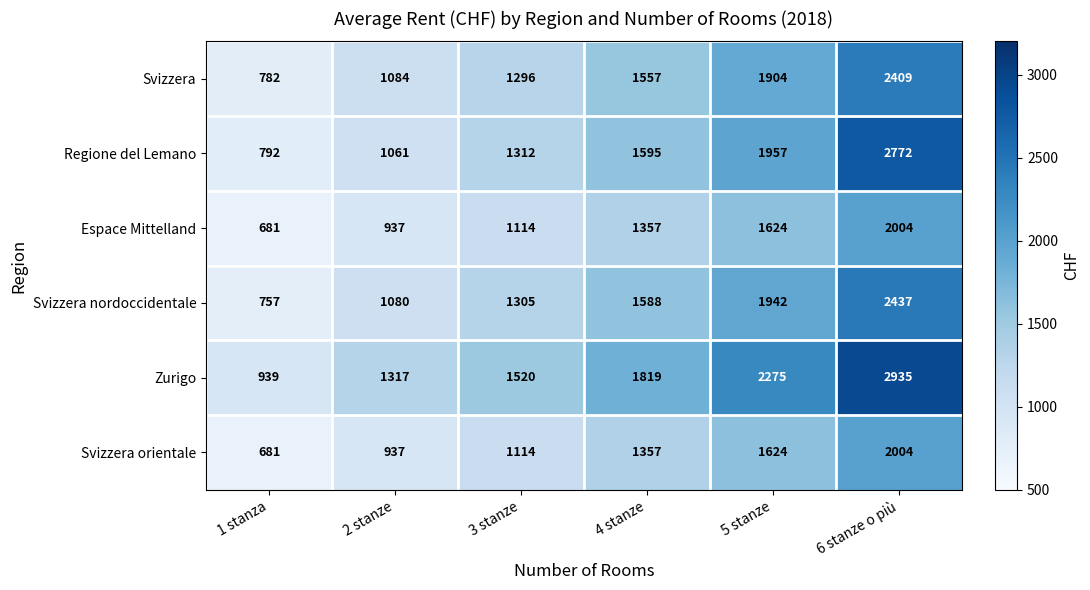

True or false: Svizzera has a value of 676 at 2 stanze.

False